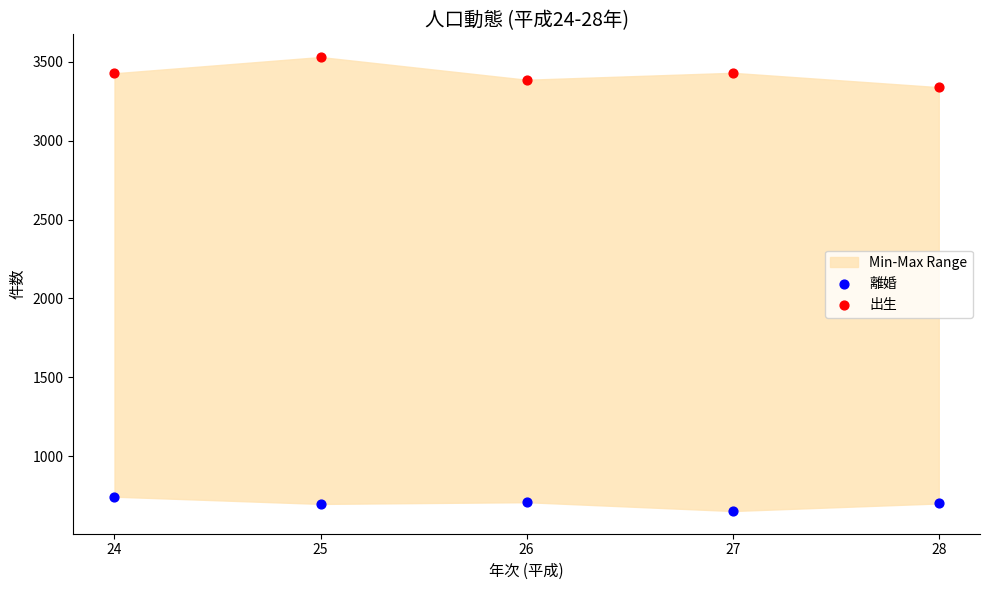

Which series contains the lowest Y value?

離婚